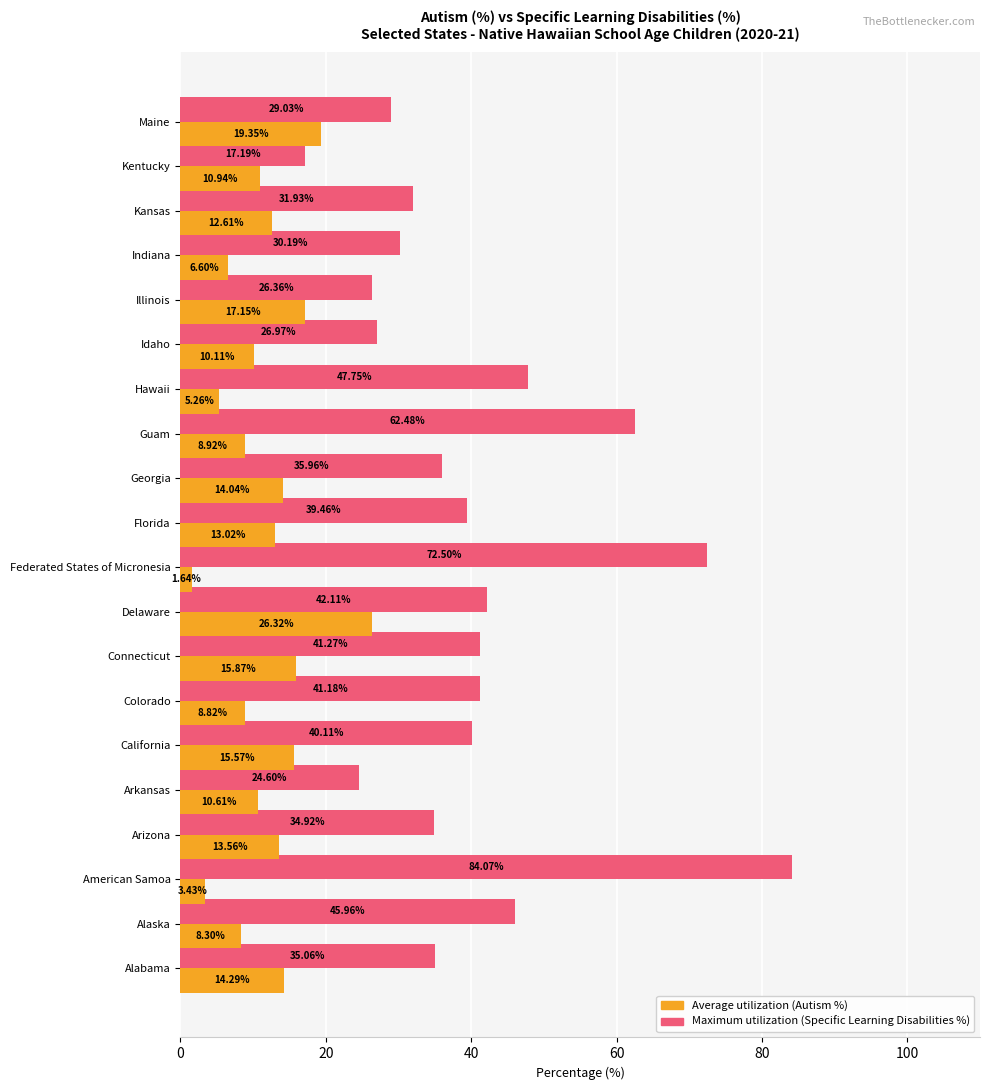

Which label corresponds to the largest value in the chart?

American Samoa